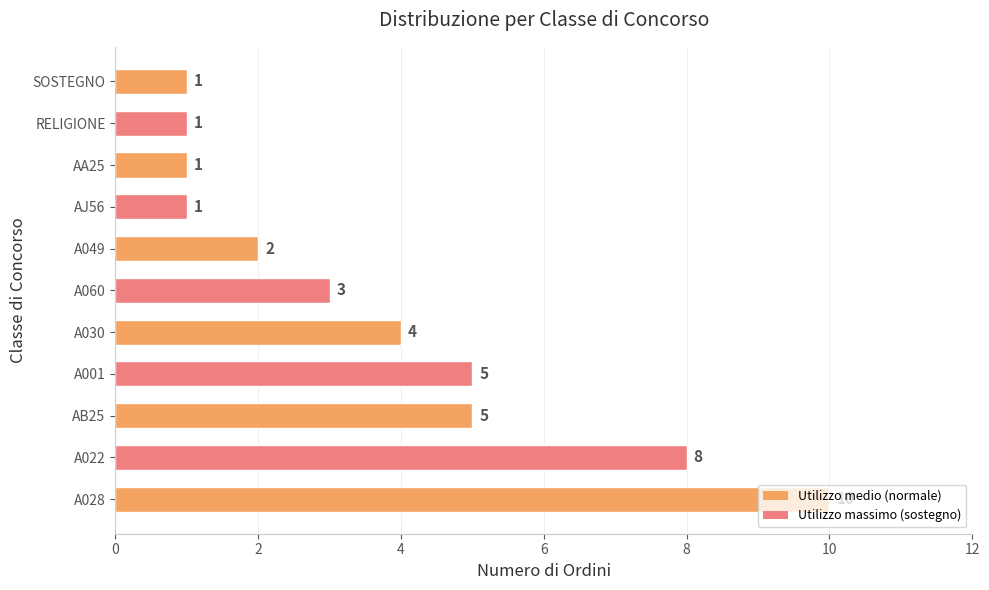

Which label corresponds to the largest value in the chart?

A028